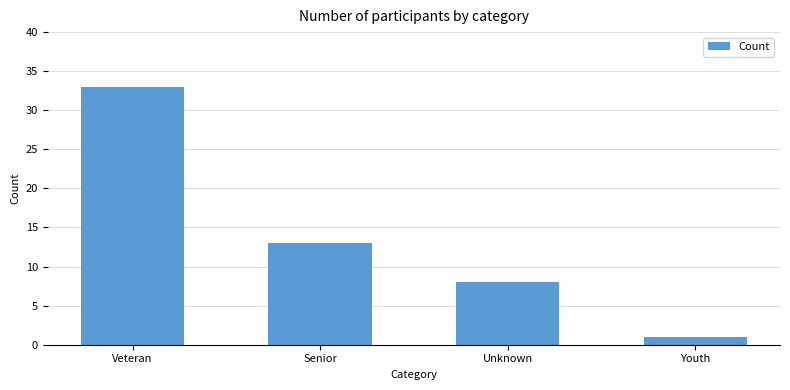

Which has a higher value, Senior or Veteran?

Veteran